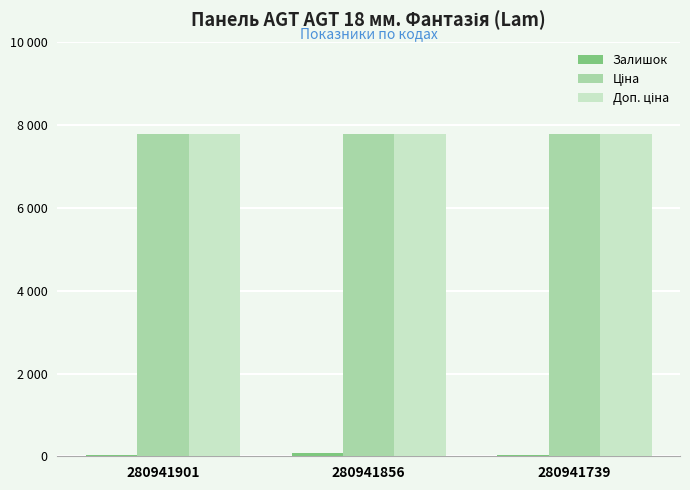

Does the chart contain stacked bars?

No